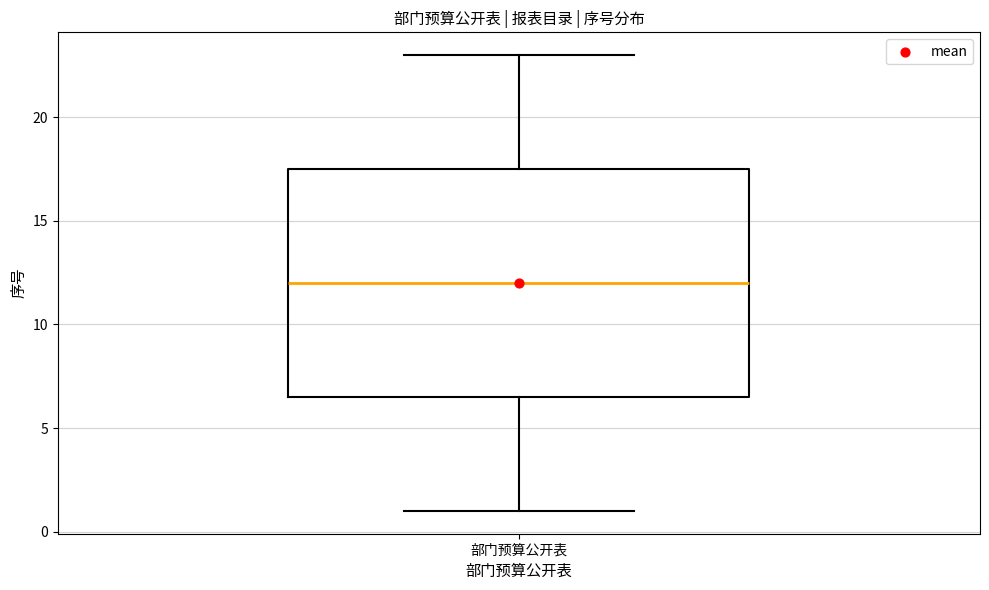

Read this box plot against the y-axis: the position of the median line, the range covered by the box, and the ends of both whiskers. The values are not printed on the chart, so give them approximately, as read against the axis.

median 12.0, box 6.5 to 17.5, whiskers 1.0 to 23.0